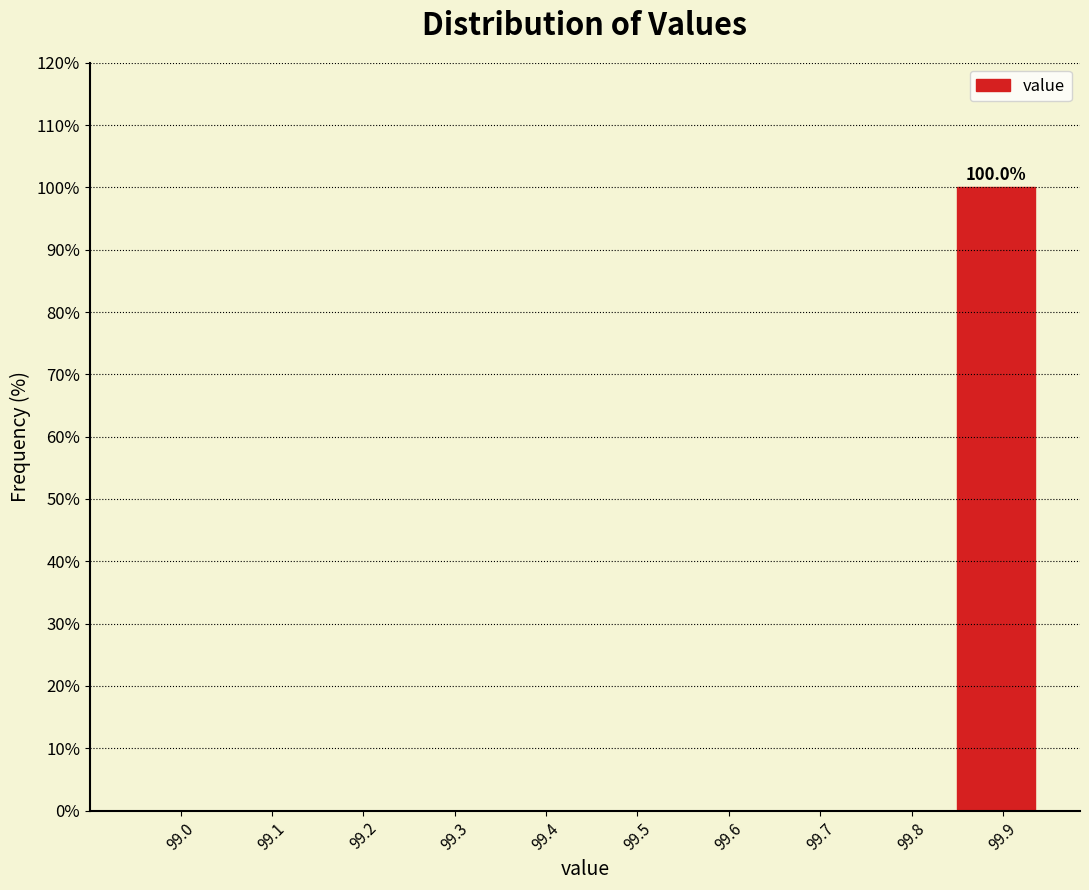

Reading right to left, extract all data points from this chart.

99.9=100	99.8=0	99.7=0	99.6=0	99.5=0	99.4=0	99.3=0	99.2=0	99.1=0	99.0=0